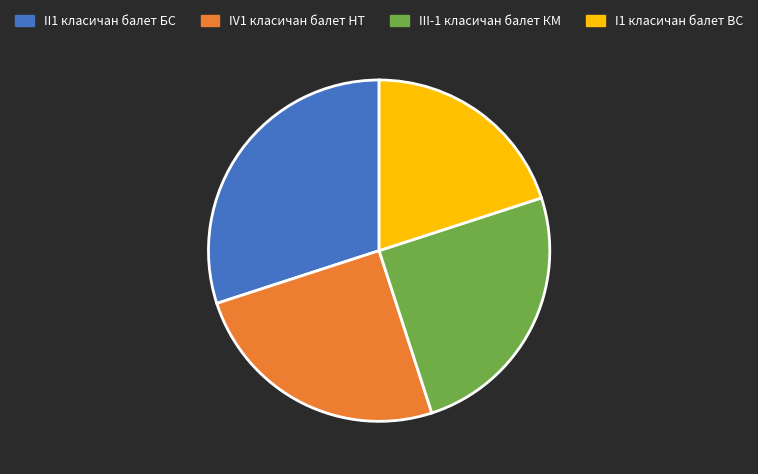

Which has a higher value, IV1 класичан балет НТ or I1 класичан балет ВС?

IV1 класичан балет НТ